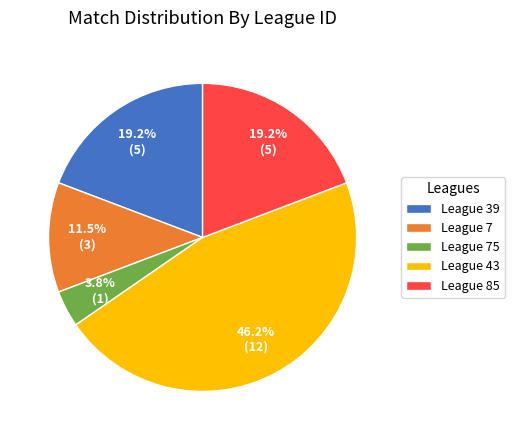

Does any single category account for the majority?

No